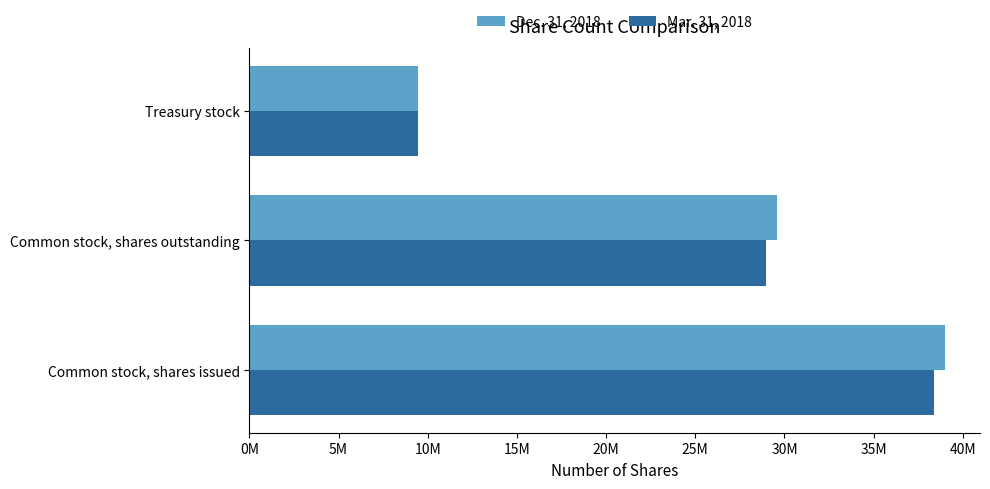

What are all the series names shown in the legend?

Dec. 31, 2018, Mar. 31, 2018